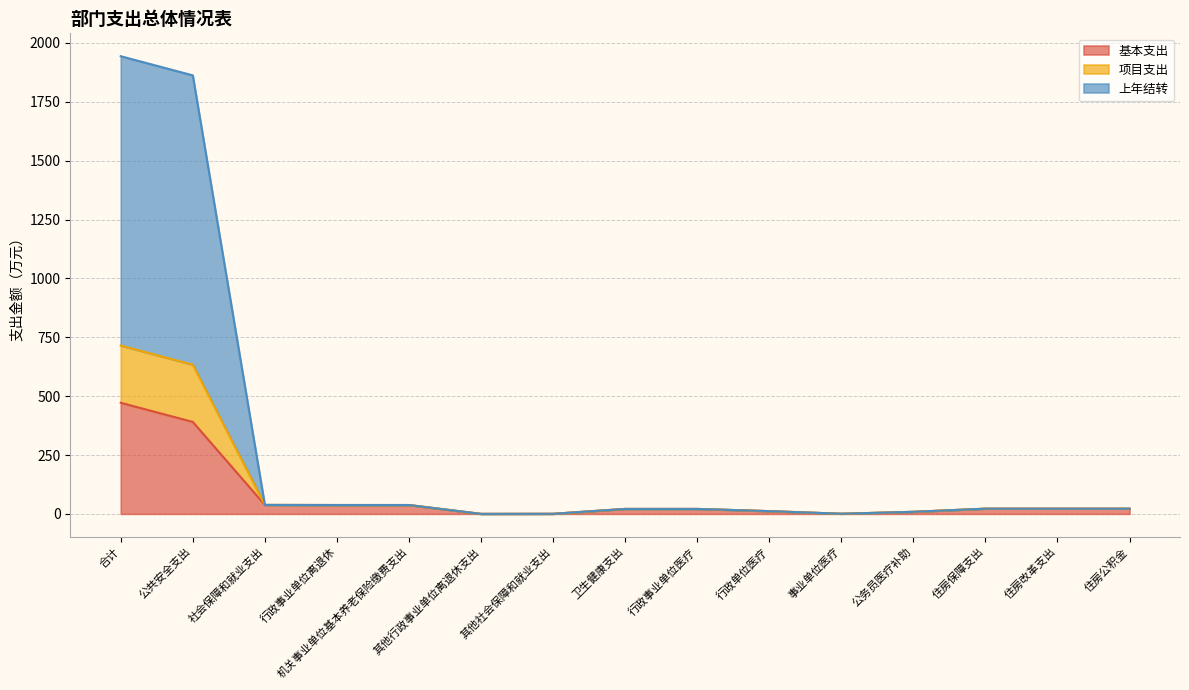

What is the value of the 基本支出 point at the 15th from the left?

22.2